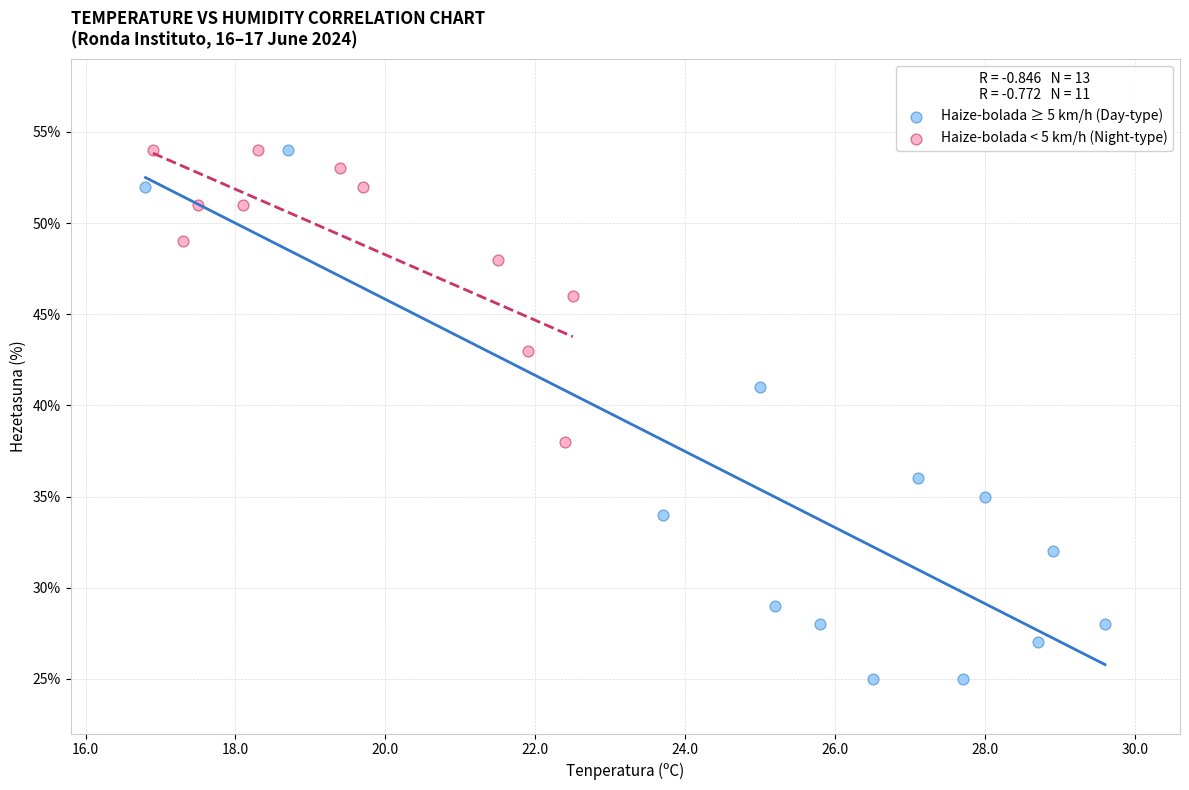

Which series reaches the minimum Y coordinate?

Haize-bolada ≥ 5 km/h (Day-type)